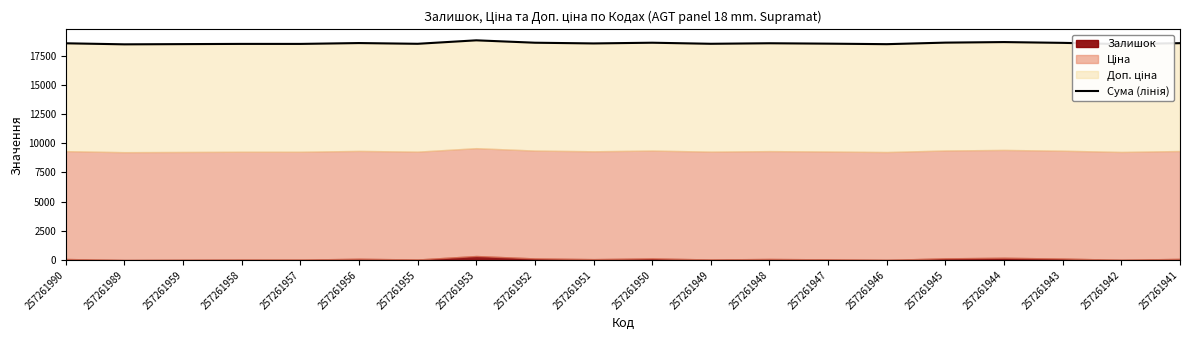

True or false: the data shows 28524.9 at 257261957.

False